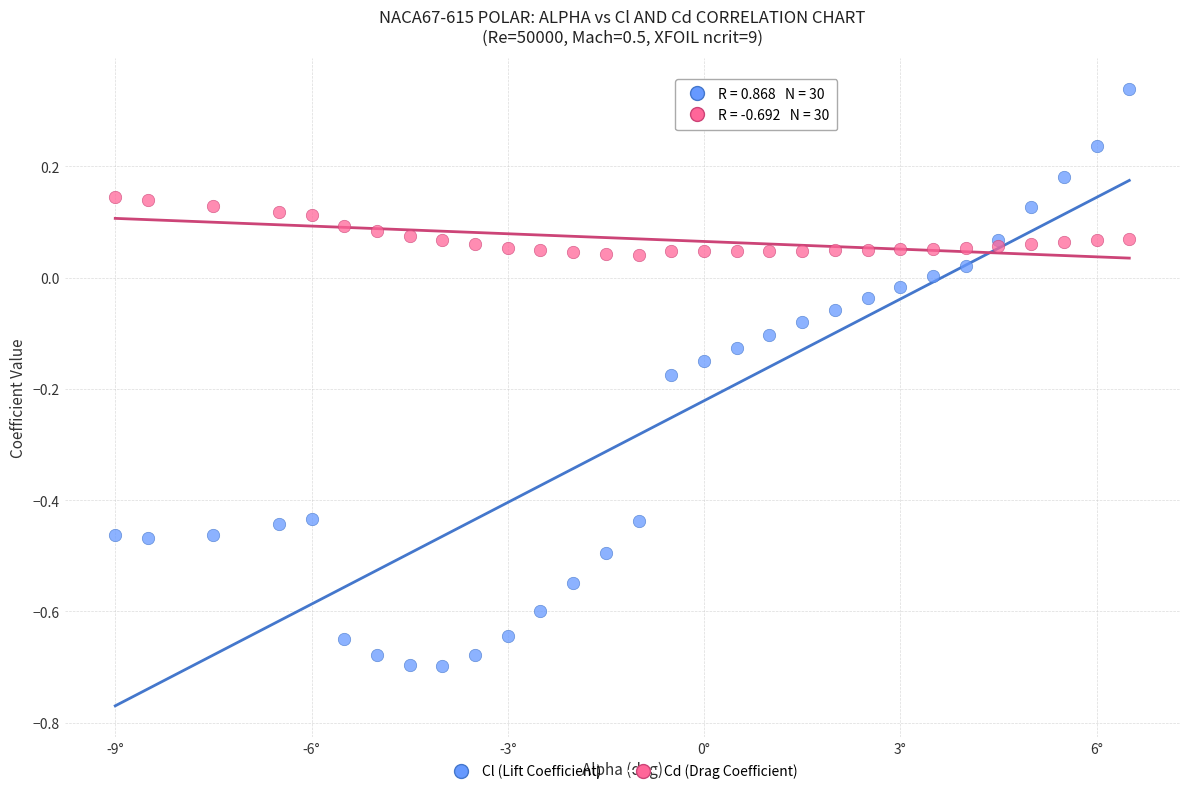

Which series has the widest spread of Y values?

Cl (Lift Coefficient)